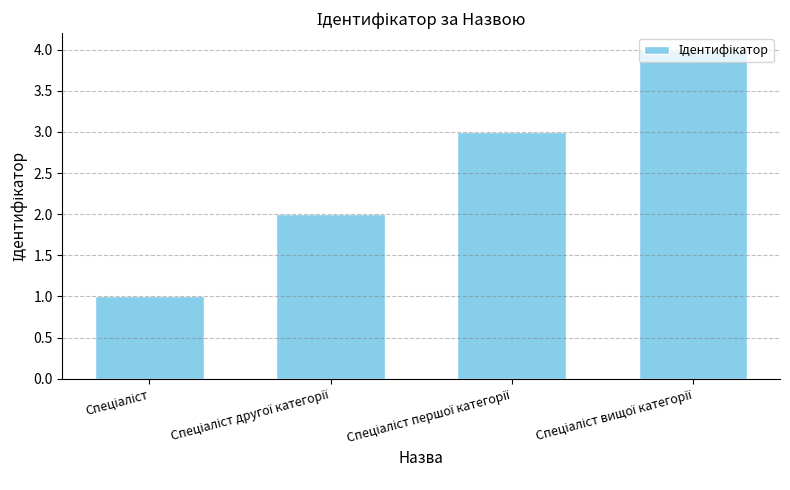

What is the smallest value displayed?

1